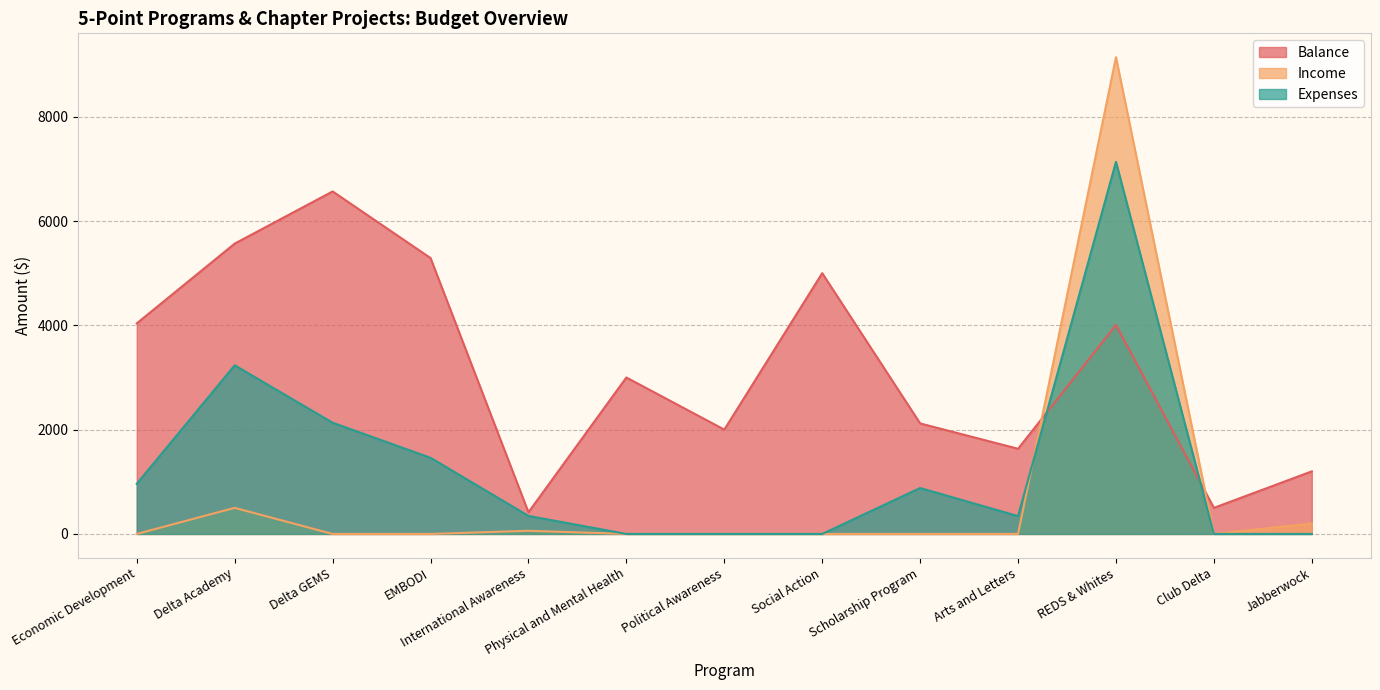

Read the Balance value at International Awareness.

415.0